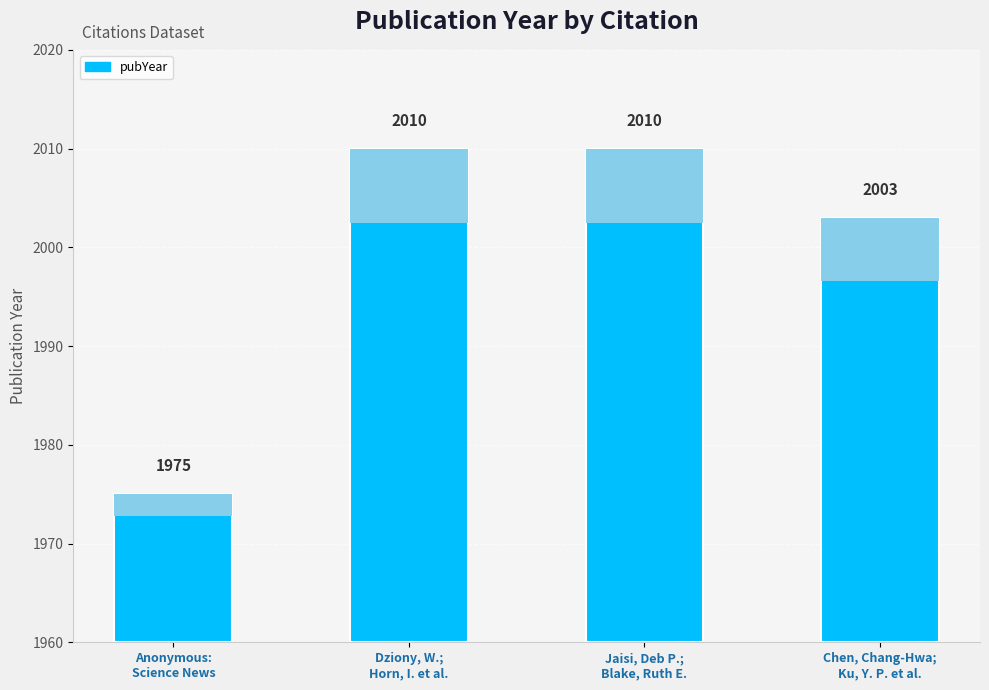

Count the number of data series in this chart.

1